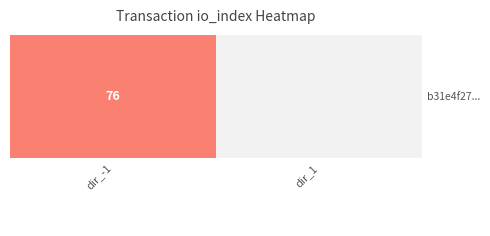

The chart shows a value of 24 at dir_-1. True or false?

False